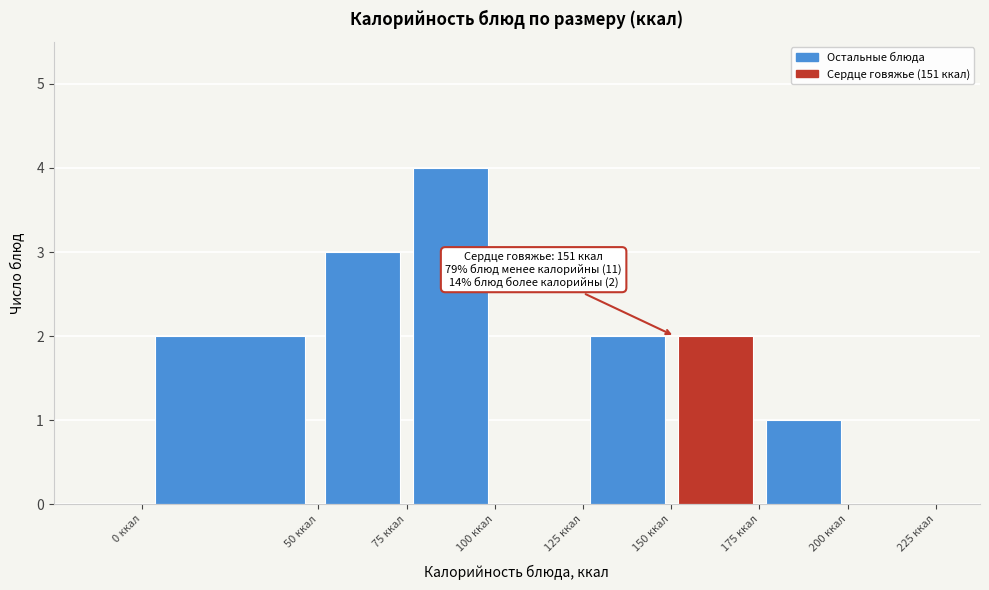

Over which range of the x-axis is the bar tallest?

75 to 100